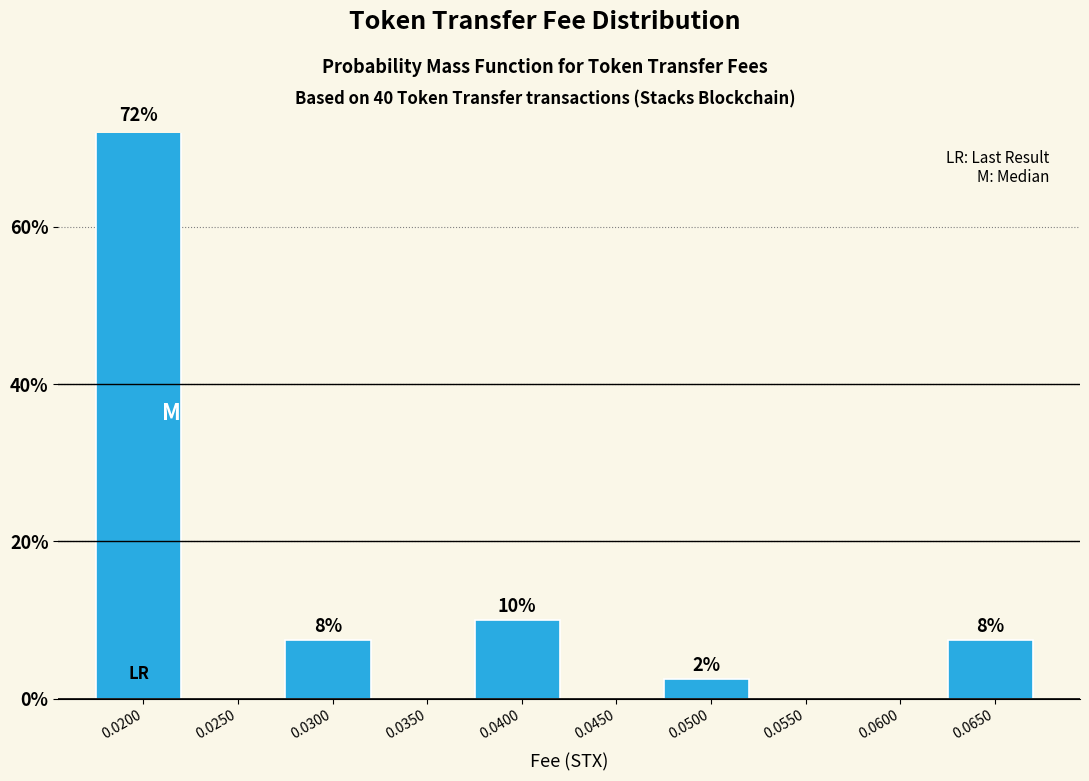

Are the bars horizontal?

No